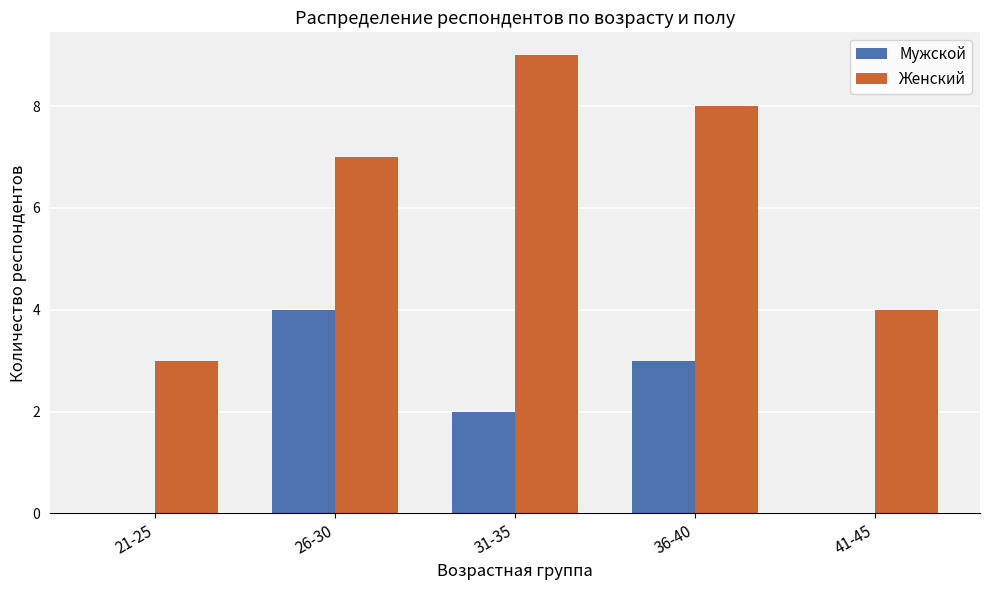

What is the sum of the Женский values at 31-35 and 41-45?

13